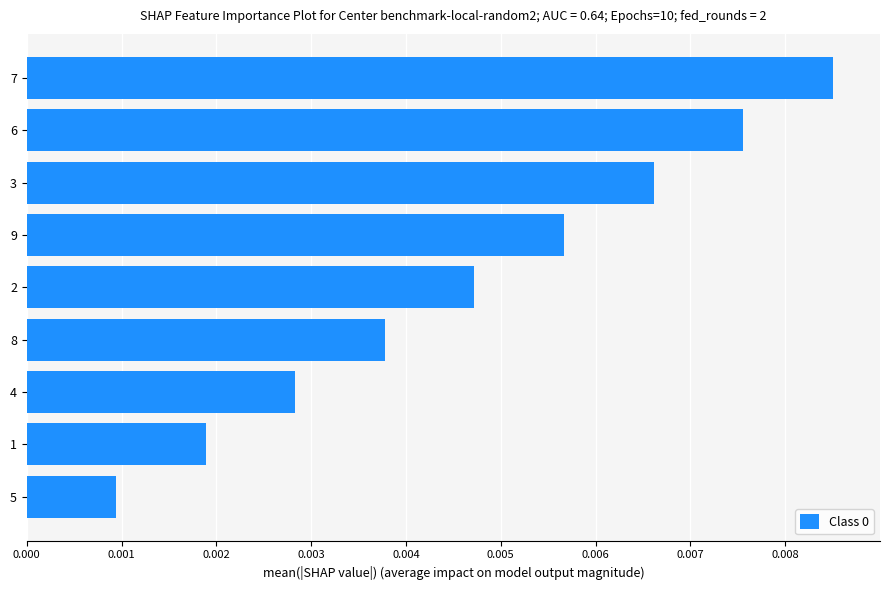

At which label is the value closest to 0?

5